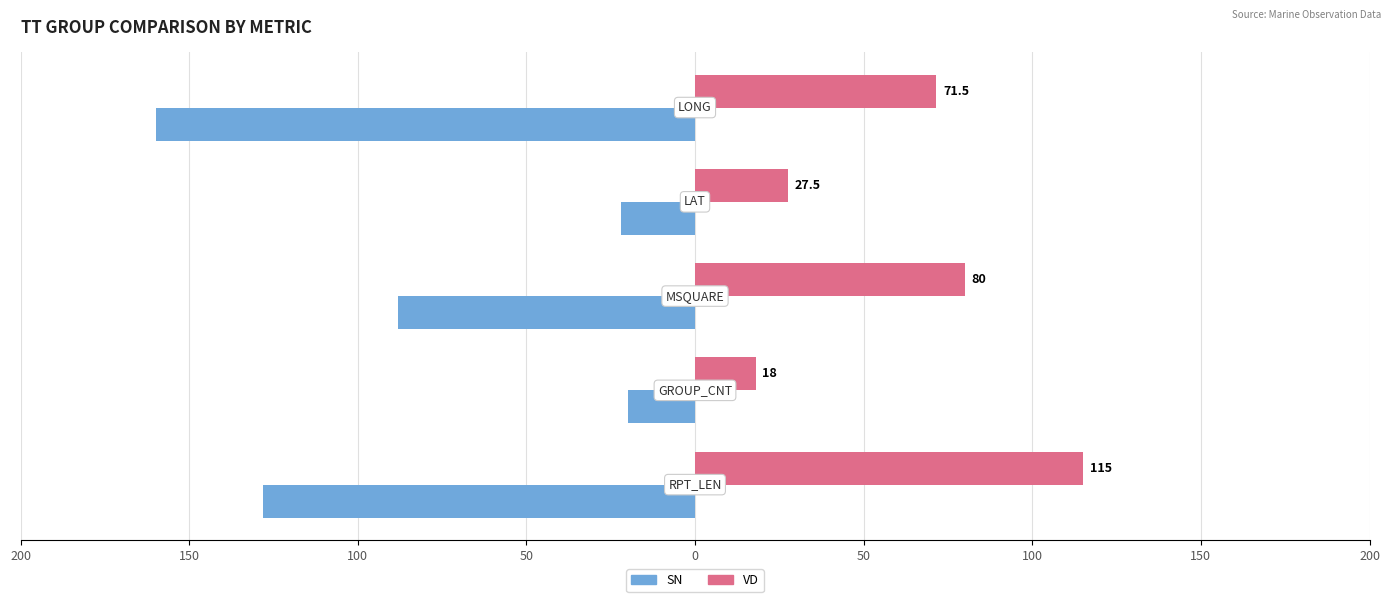

What are all the series names shown in the legend?

SN, VD